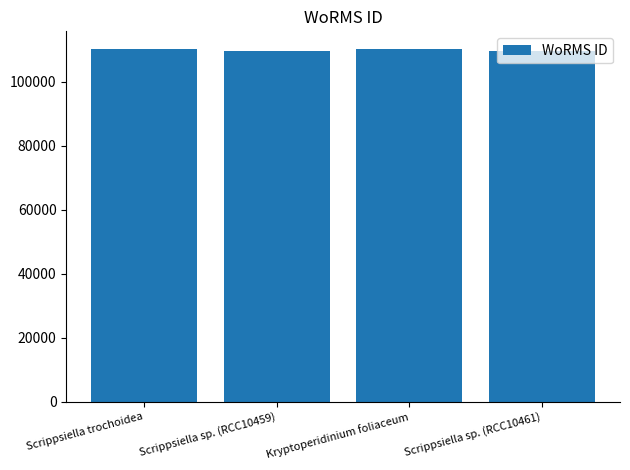

What position from the left is Scrippsiella sp. (RCC10461)?

4